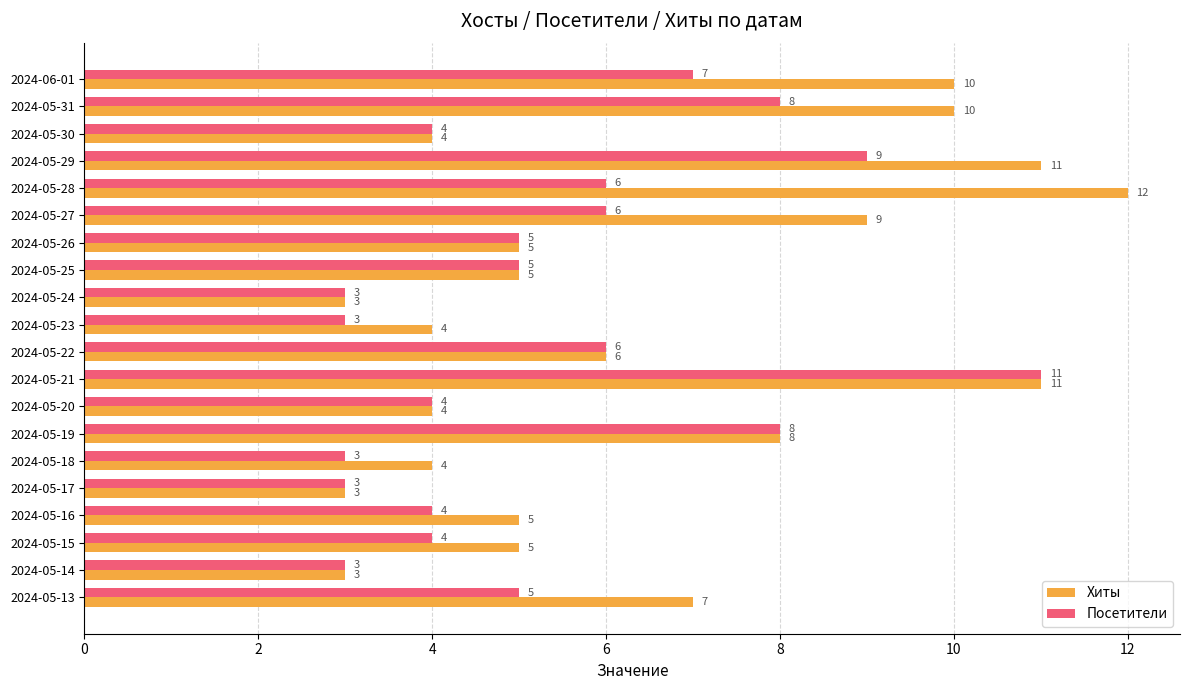

What is the total value across all series at 2024-05-18?

7